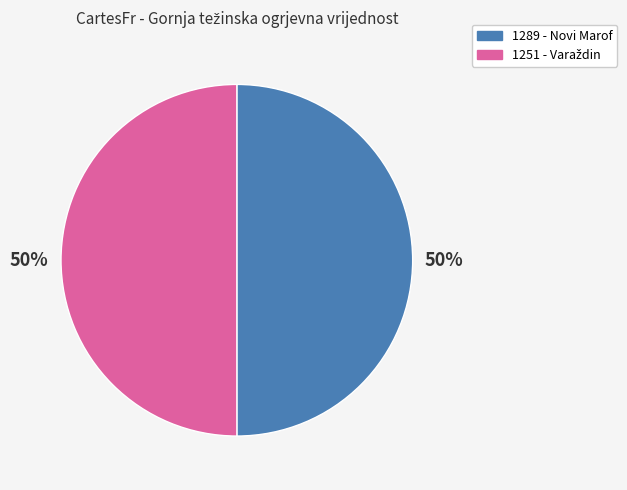

Count the number of slices in the pie.

2